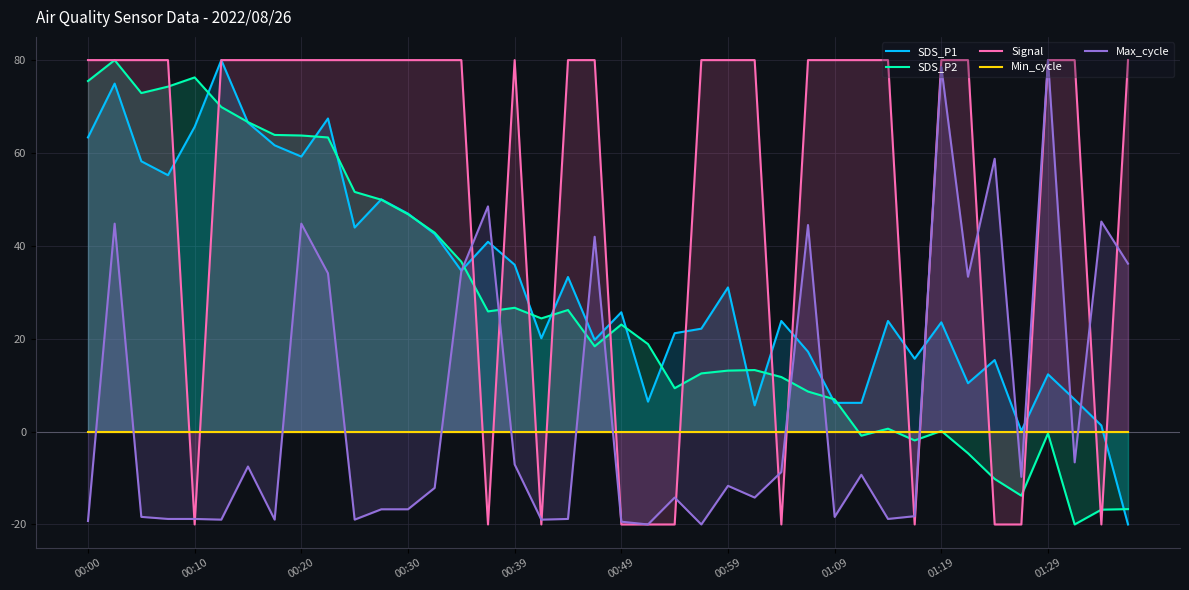

The value of Signal at 00:20 is 117.8. True or false?

False